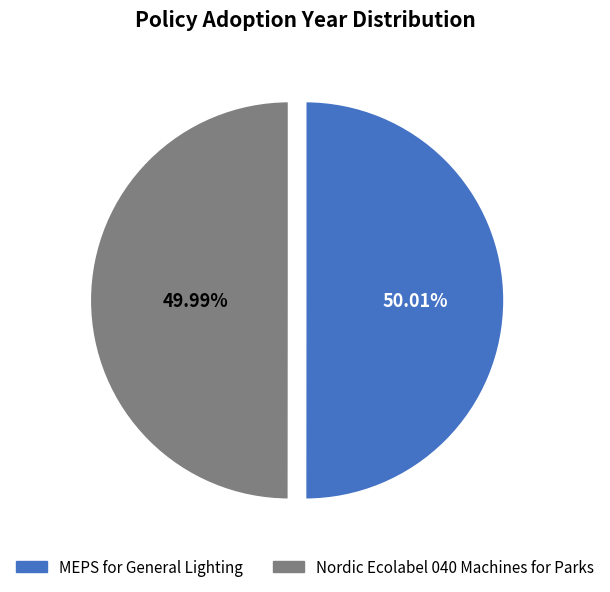

The MEPS for General Lighting slice represents 62% of the pie. True or false?

False